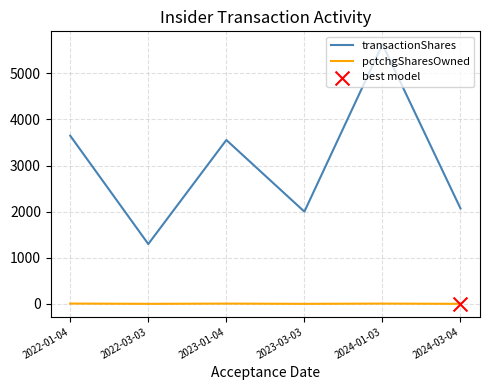

Which series has the largest total across all categories?

transactionShares